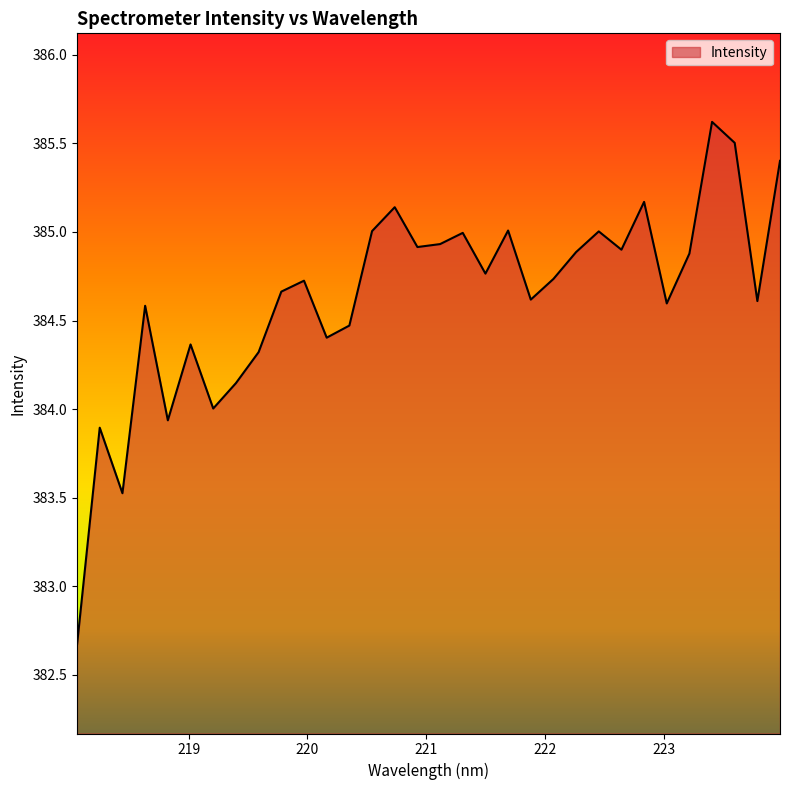

What is the difference between the second highest and minimum values?

2.8